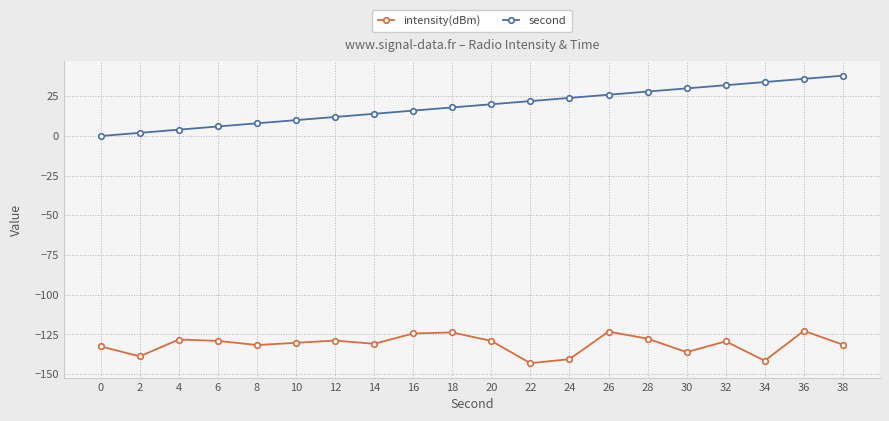

What is the value of the intensity(dBm) point at the 10th from the left?

-123.7